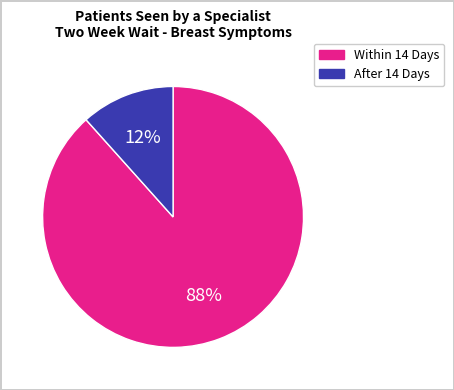

Between After 14 Days and Within 14 Days, which is larger?

Within 14 Days